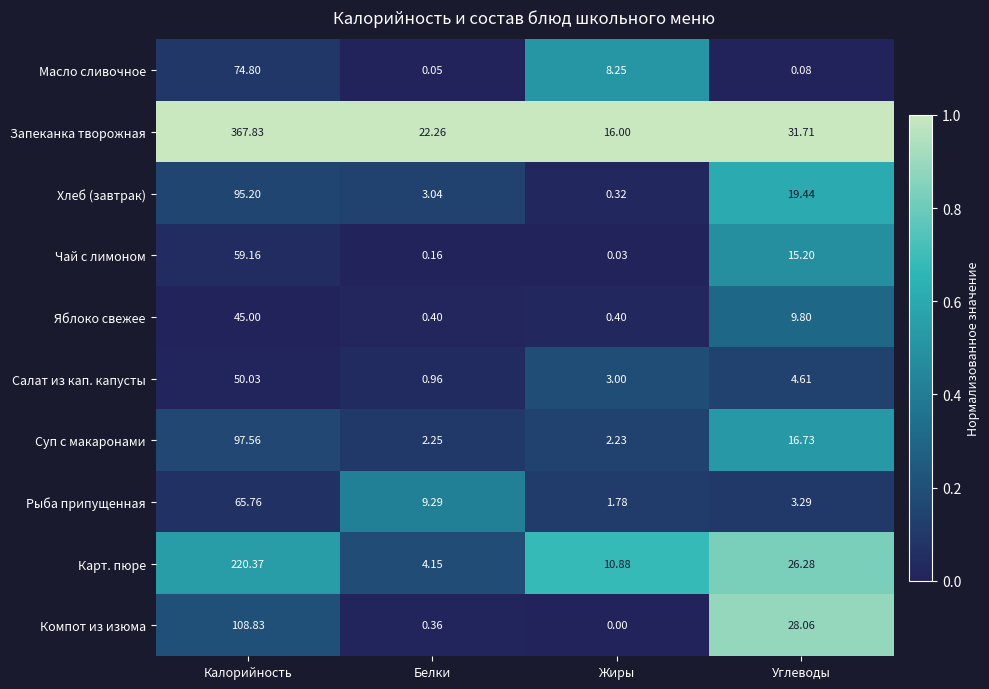

Rank the categories by Карт. пюре value from highest to lowest.

Калорийность, Углеводы, Жиры, Белки